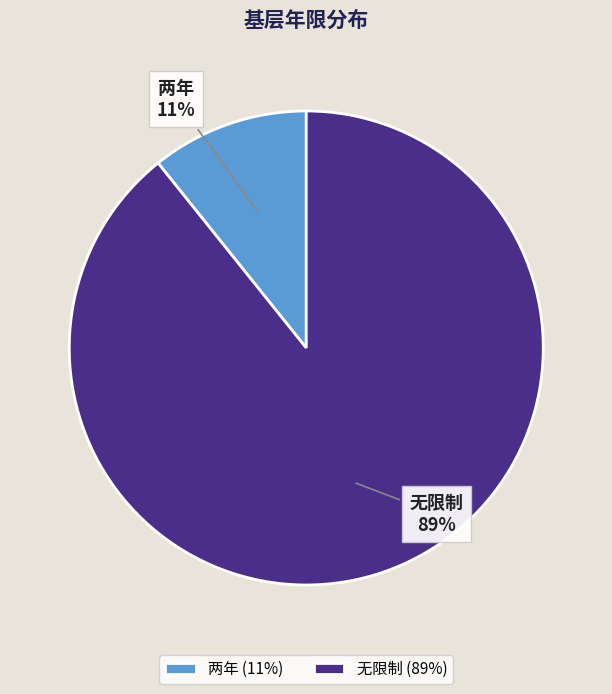

Which has a higher value, 两年 or 无限制?

无限制